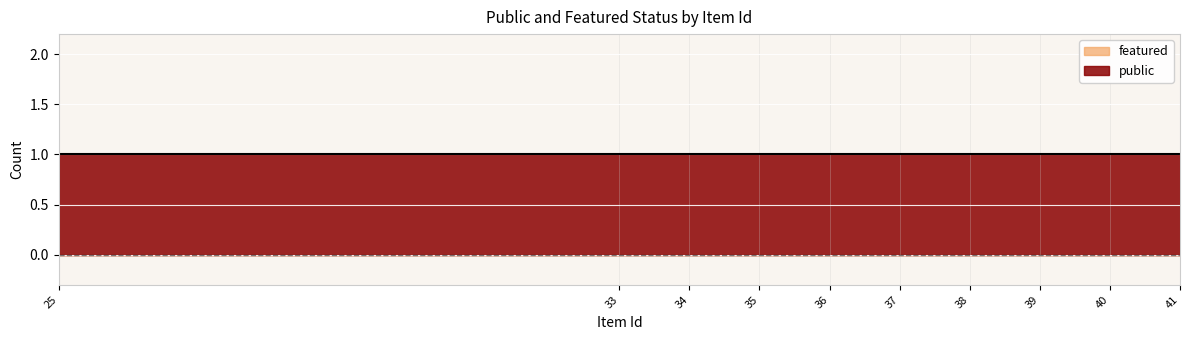

At which label does featured reach its peak?

25